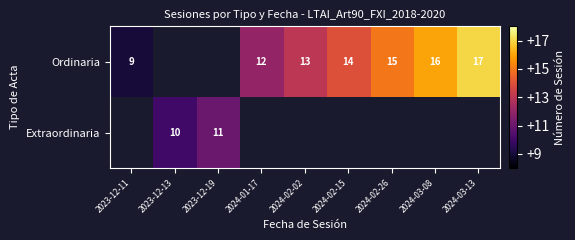

Which label corresponds to the largest value in the chart?

2024-03-13